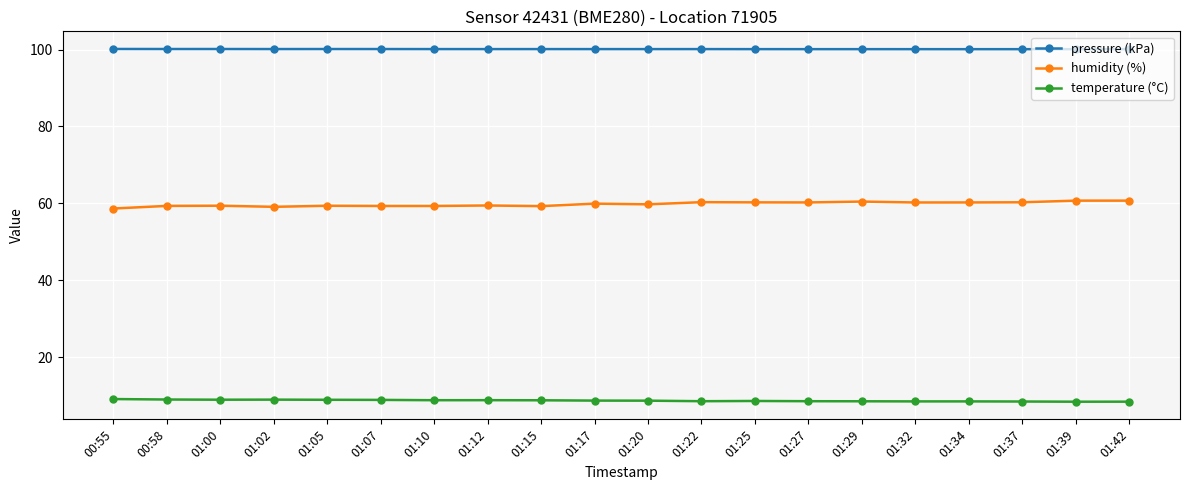

The pressure (kPa) series shows 36.0 at 01:39. True or false?

False